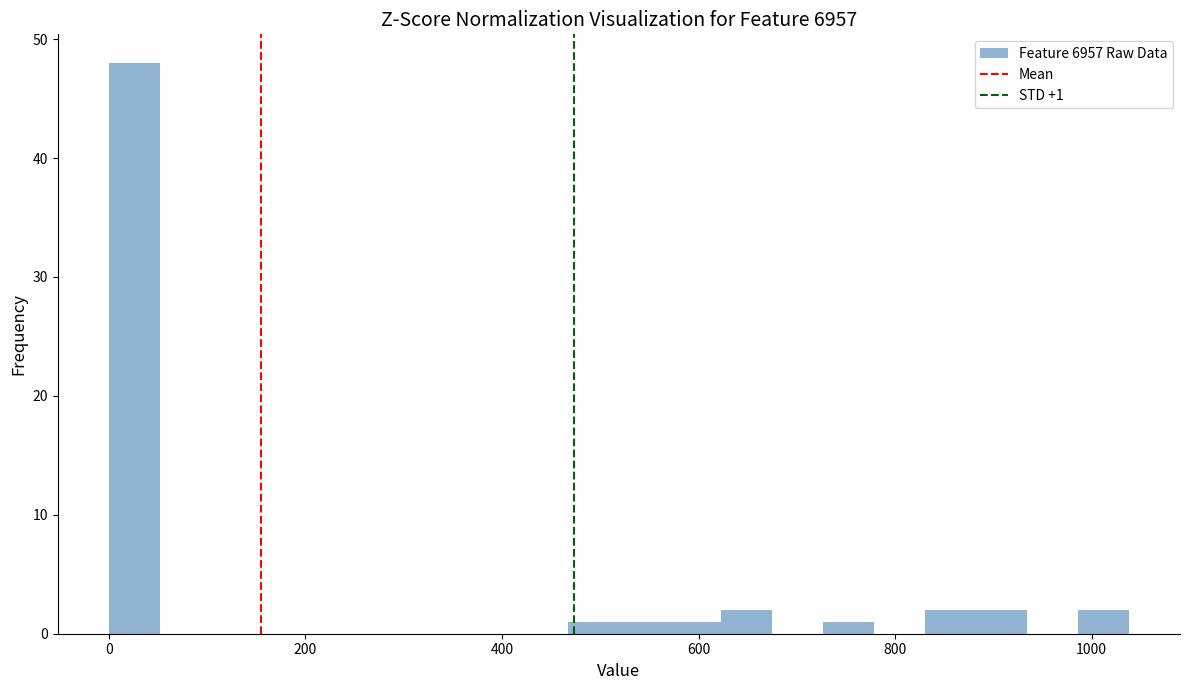

Read against the x-axis, roughly where is the centre of the tallest bar?

20